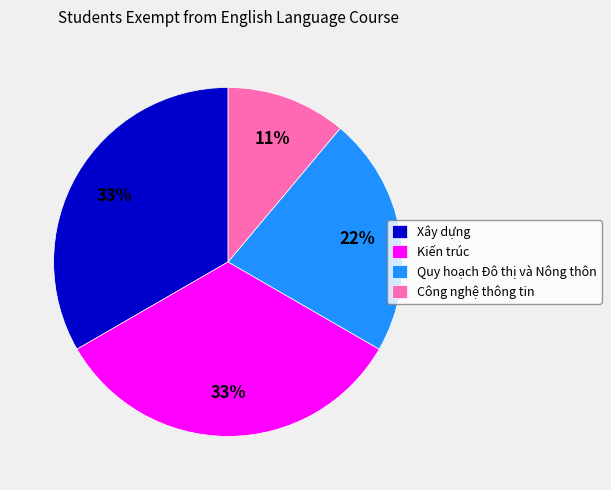

True or false: Xây dựng accounts for 33% of the total.

True